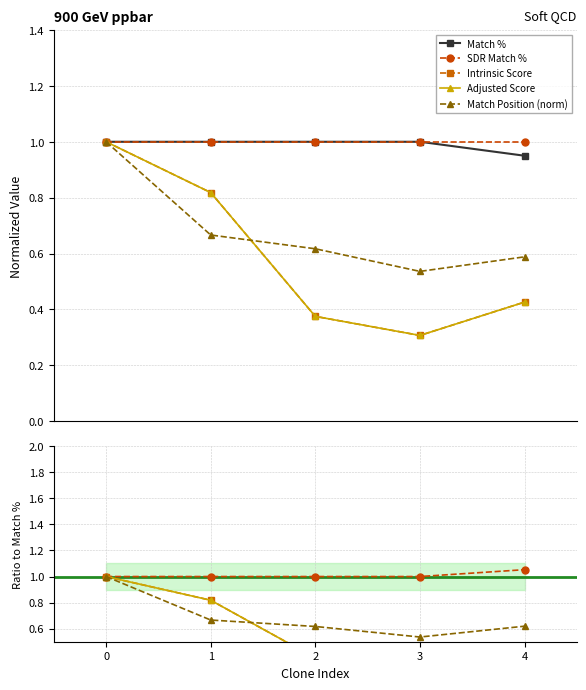

True or false: Intrinsic Score and Match % cross at least once.

False